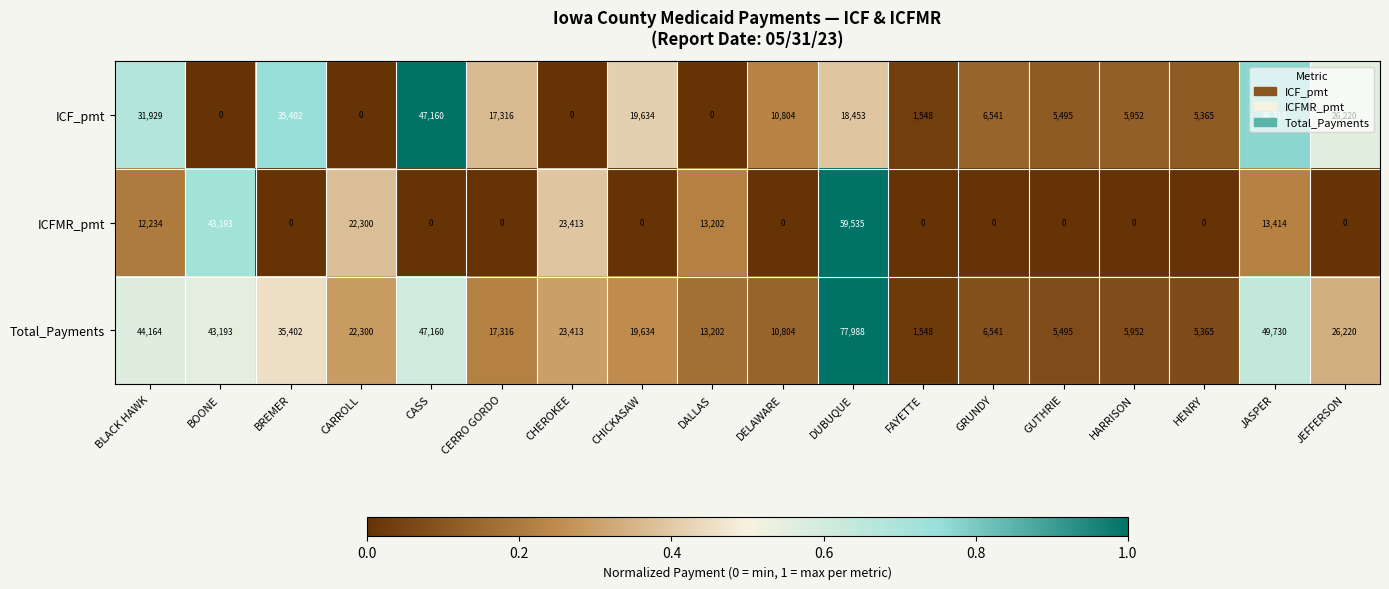

Which series has the widest spread of values?

Total_Payments